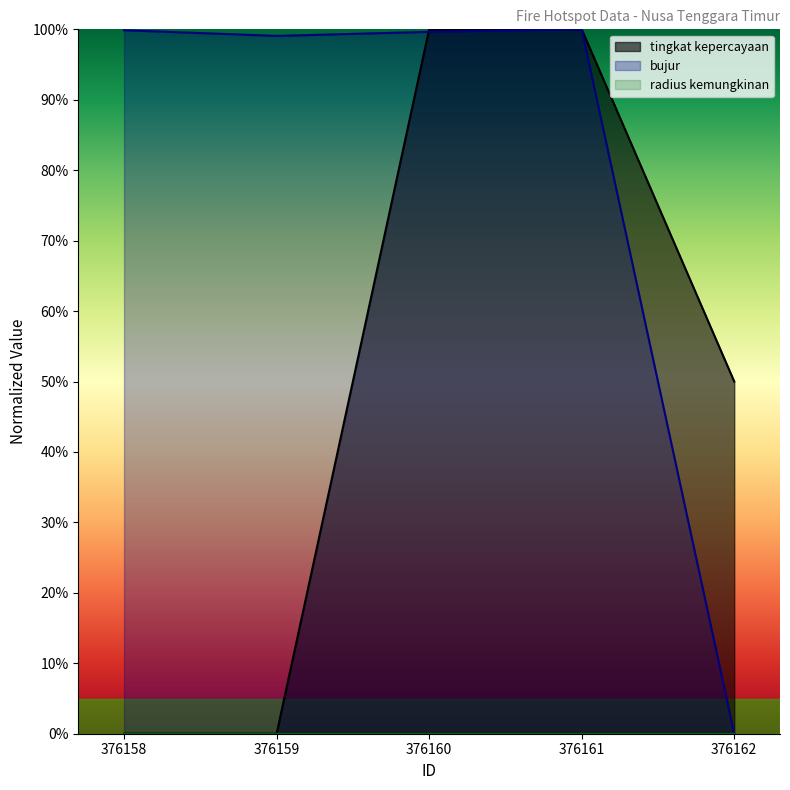

Reading left to right, transcribe all the data shown in this chart.

tingkat kepercayaan: 376158=0.0	376159=0.0	376160=1.0	376161=1.0	376162=0.5
bujur: 376158=1.0	376159=1.0	376160=1.0	376161=1.0	376162=0.0